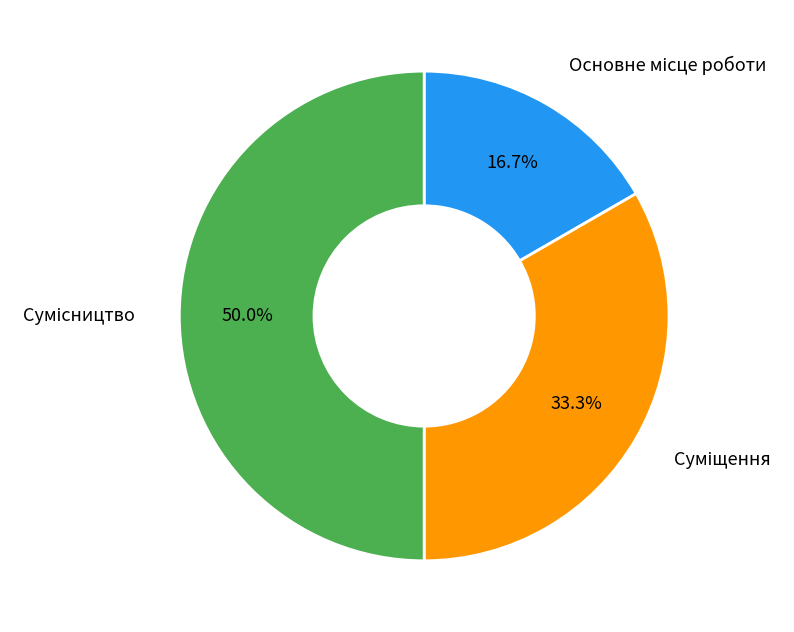

Rank the categories by value from highest to lowest.

Сумісництво, Суміщення, Основне місце роботи